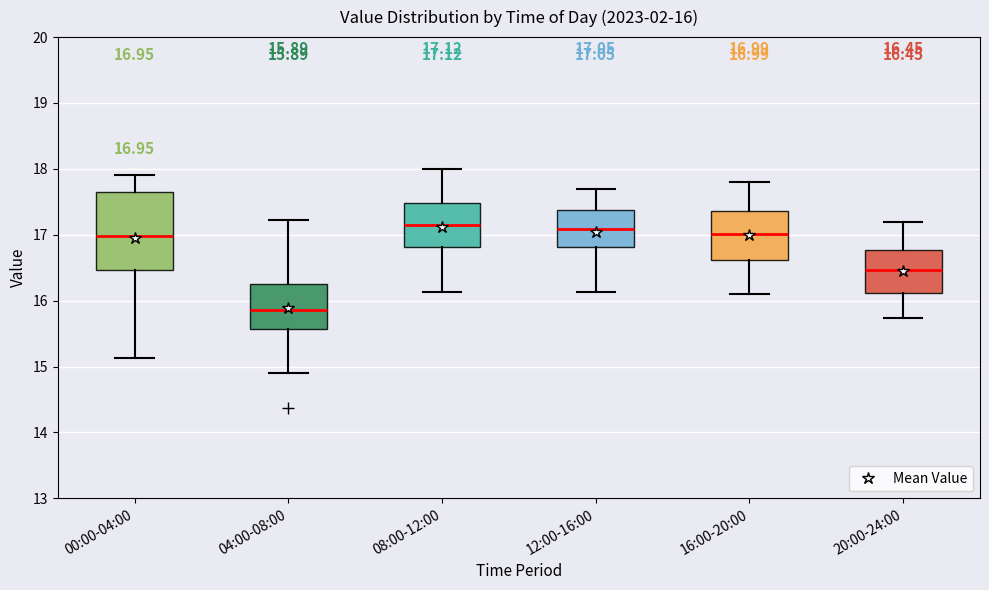

Which box's median line is the lowest?

04:00-08:00